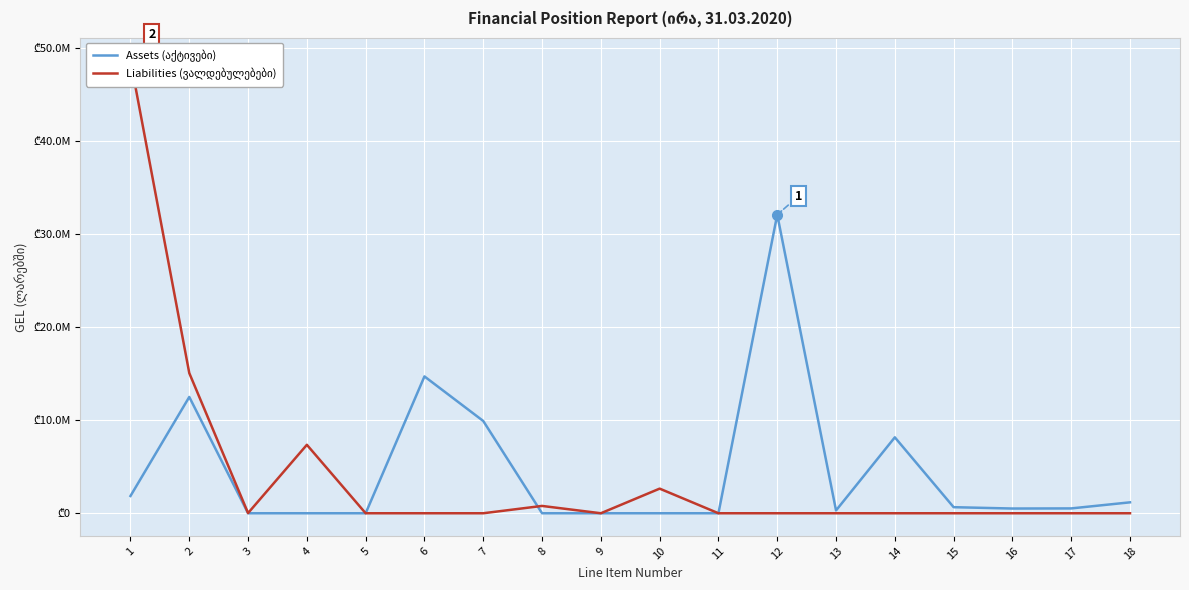

Rank the series by their average value, from lowest to highest.

Liabilities (ვალდებულებები), Assets (აქტივები)